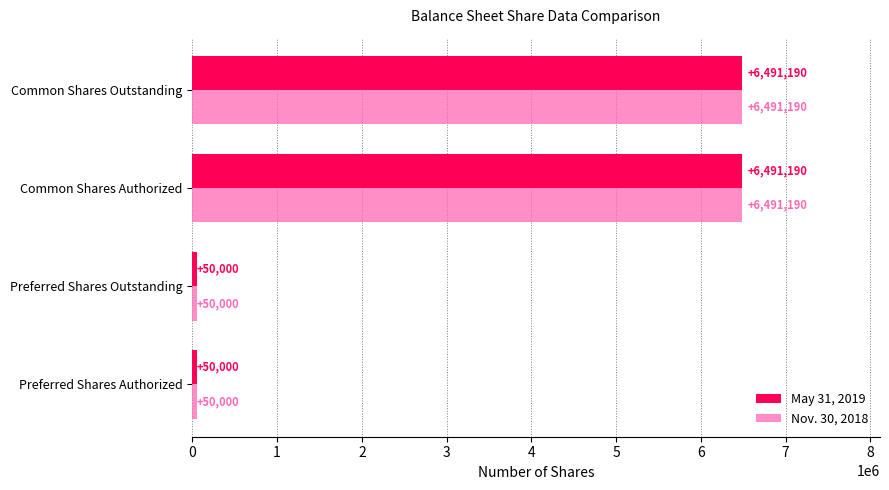

True or false: Nov. 30, 2018 has a value of 50000 at Preferred Shares Authorized.

True